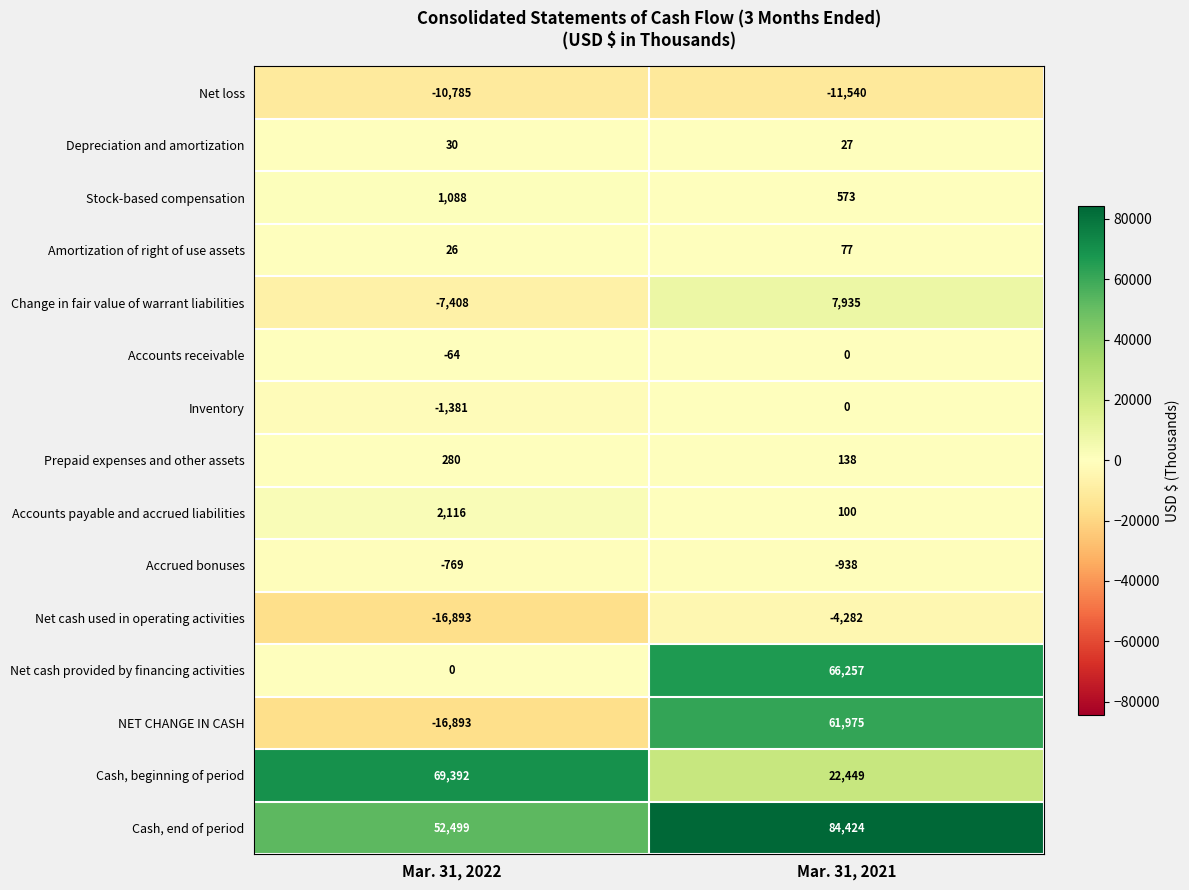

True or false: Accrued bonuses has a value of -938 at Mar. 31, 2021.

True